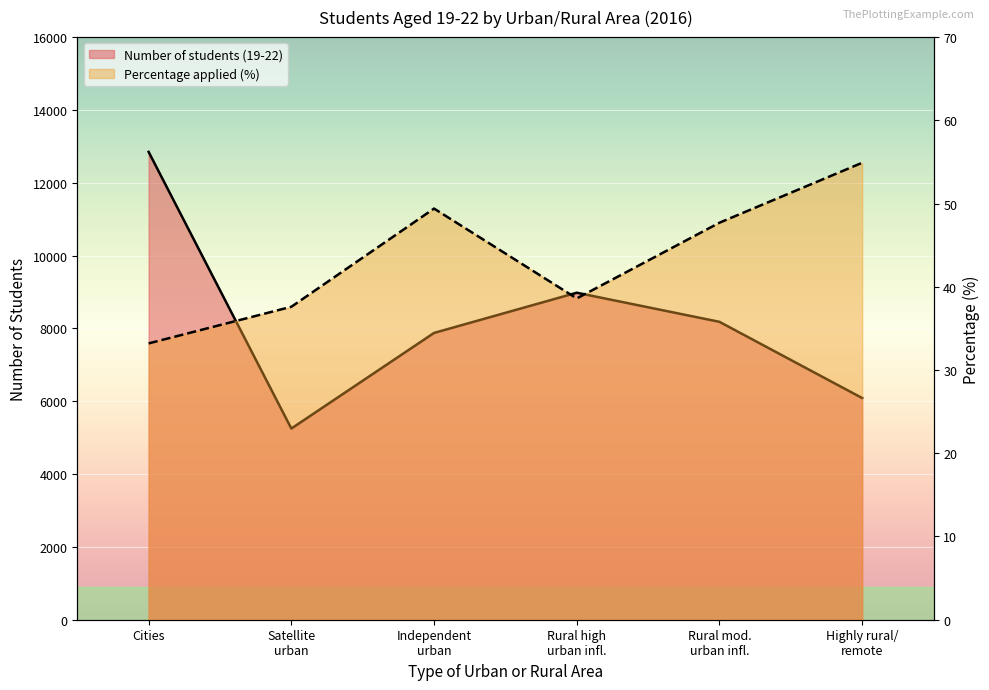

What is the value of the Number of students (19-22) point at the 1st from the left?

12847.0